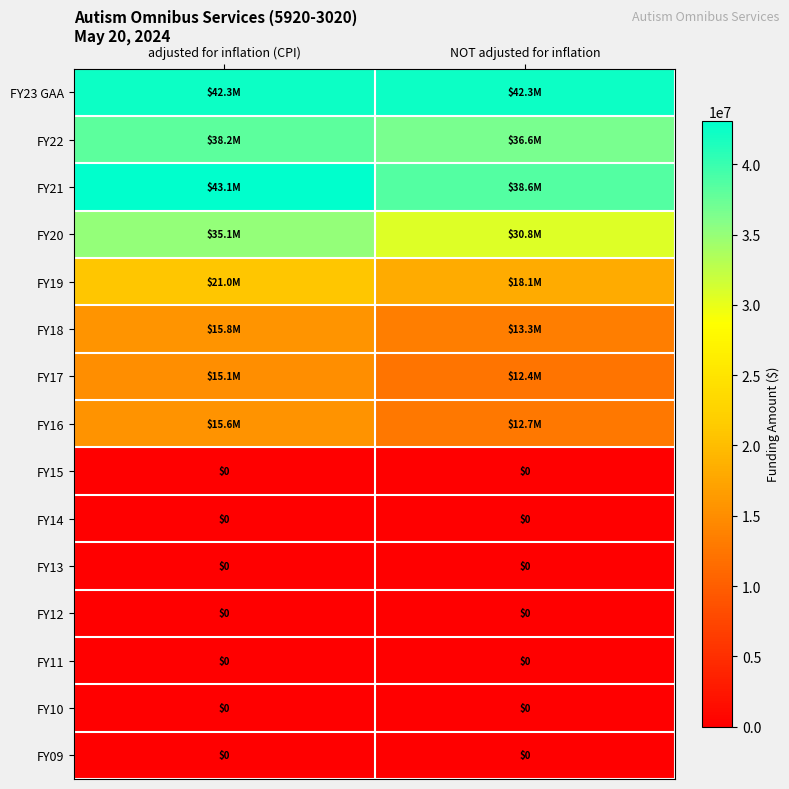

The value of FY13 at NOT adjusted for inflation is 0. True or false?

True